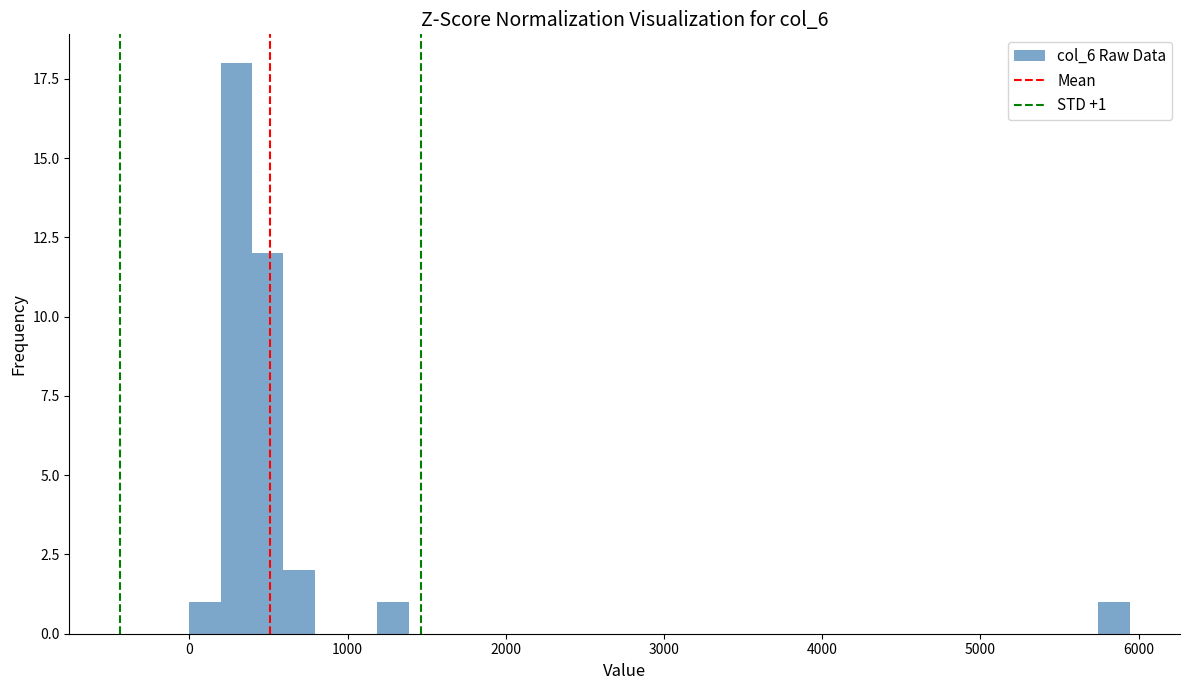

Read against the x-axis, roughly where is the centre of the tallest bar?

300